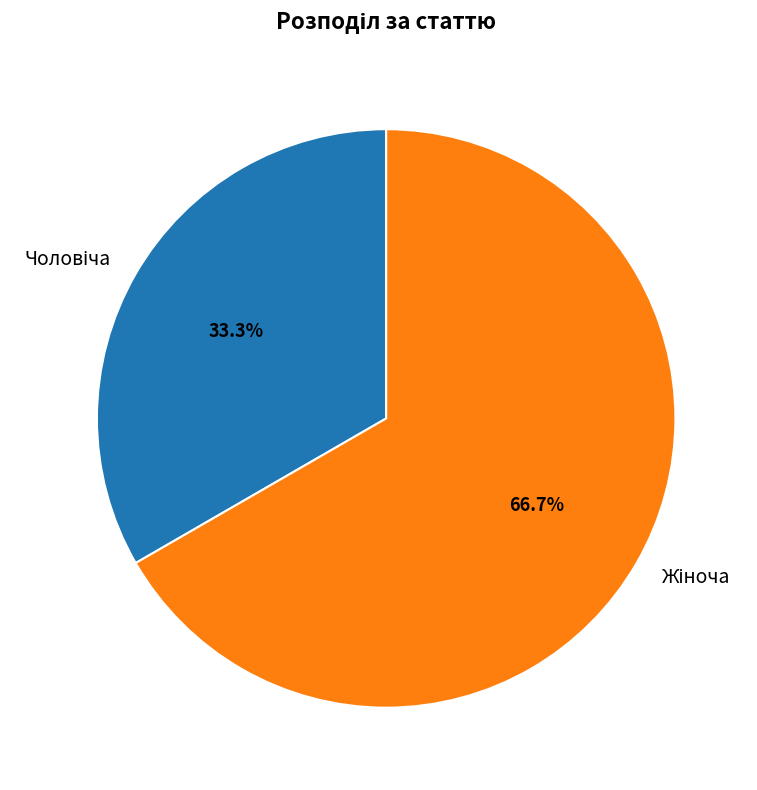

Does any single category account for the majority?

Yes